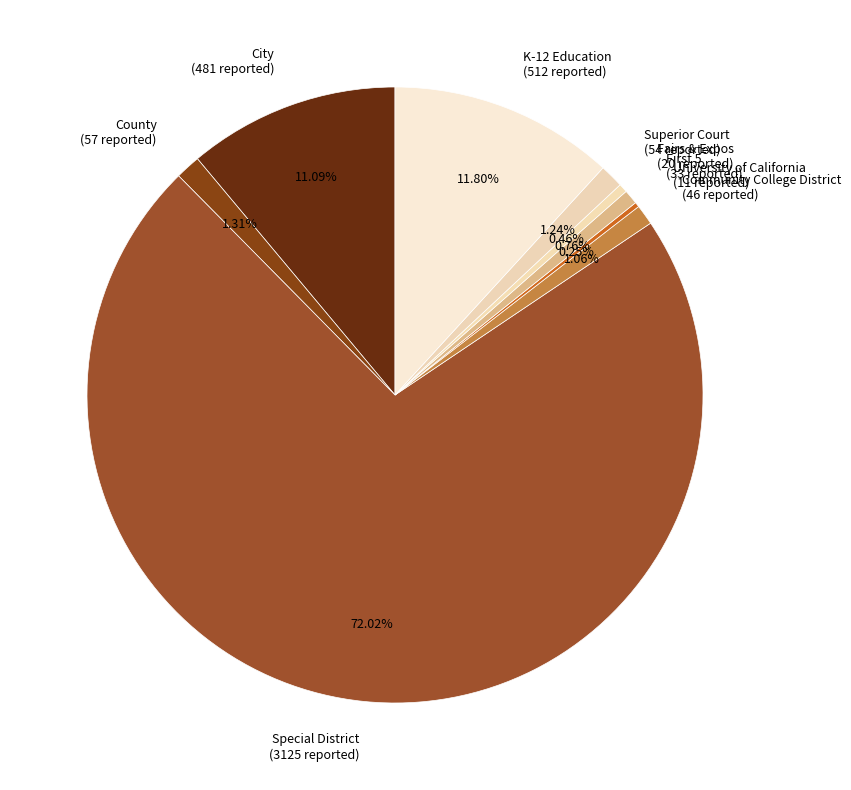

Which category has the biggest portion of the pie?

Special District